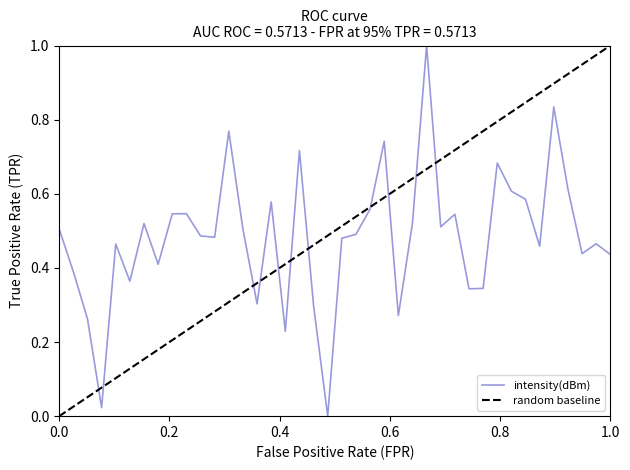

What is the highest value of the intensity(dBm) series?

1.0